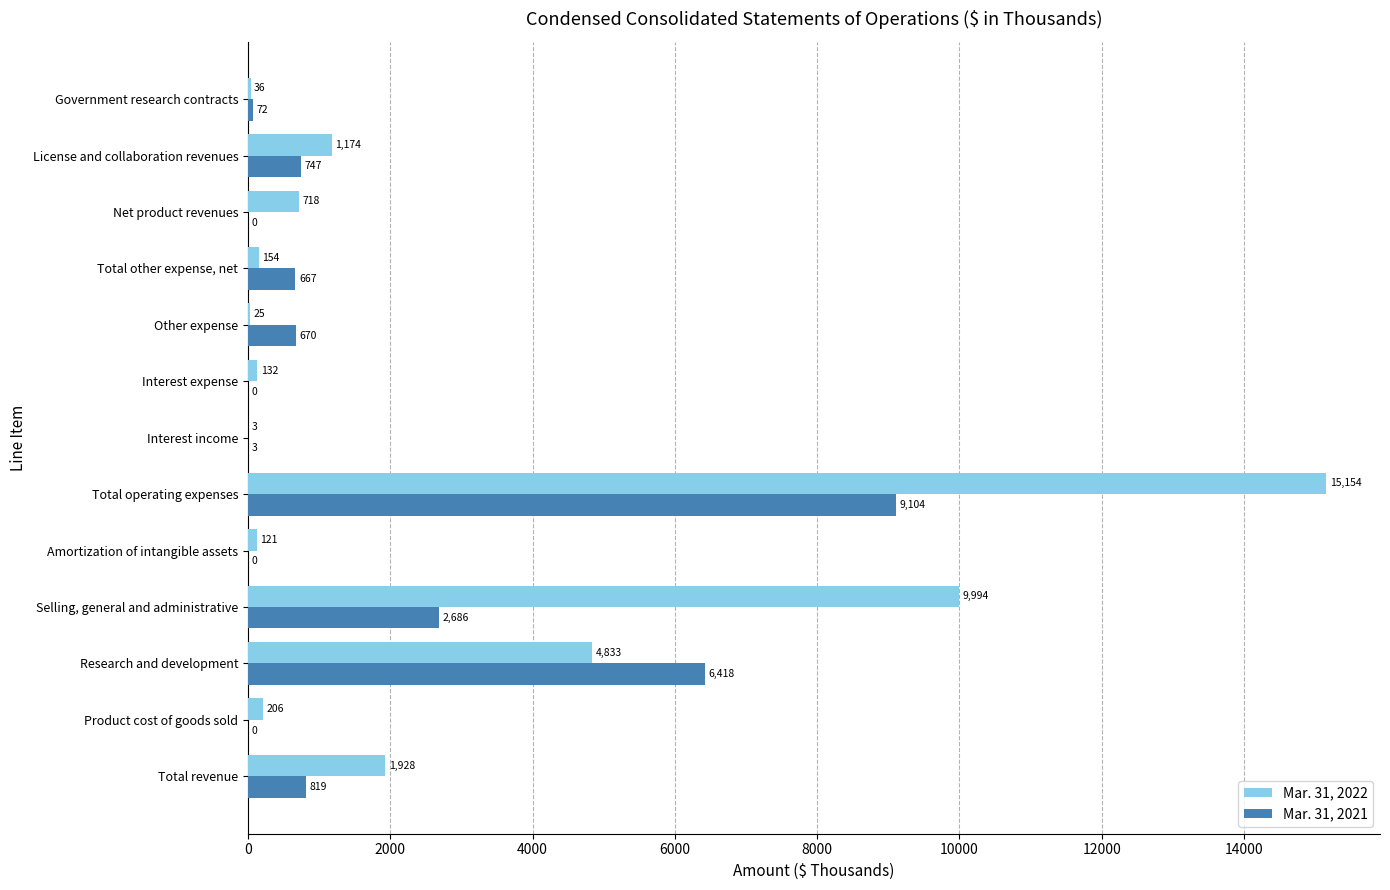

What is the sum of the Mar. 31, 2021 values at Total other expense, net and Other expense?

1337